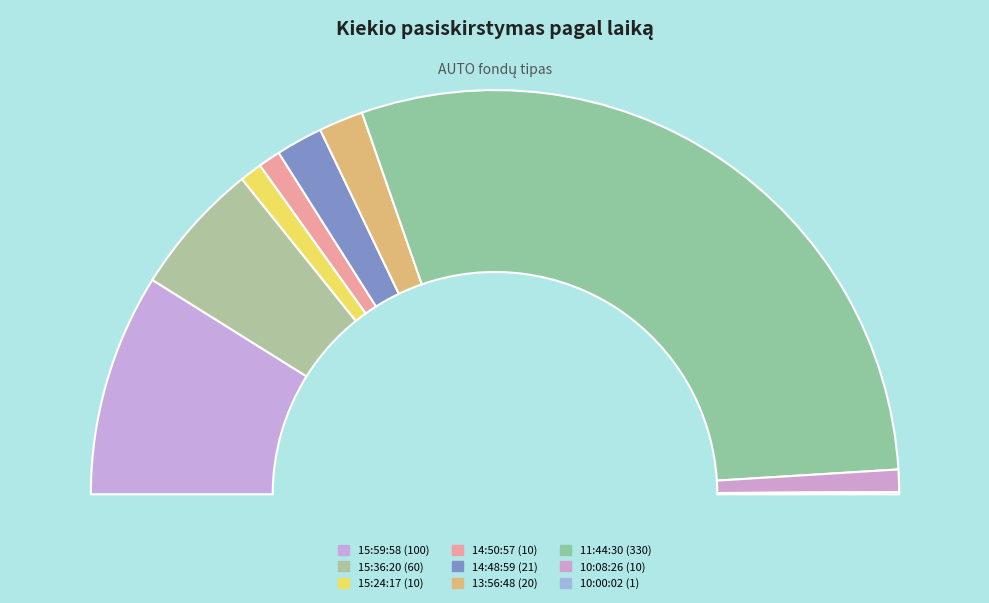

What is the total percentage of 14:48:59 and 15:36:20?

14.4%